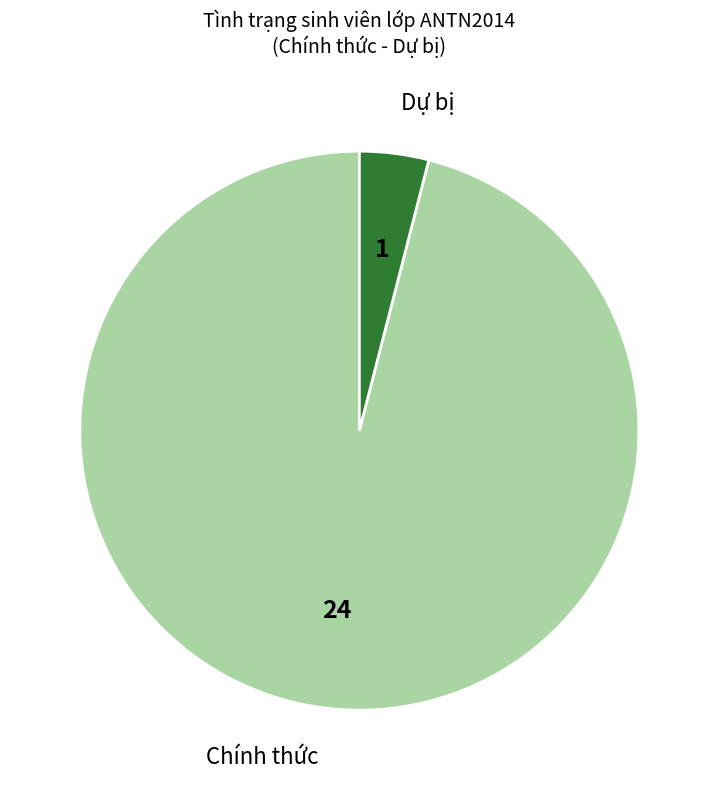

Is there any slice that represents more than half of the pie?

Yes